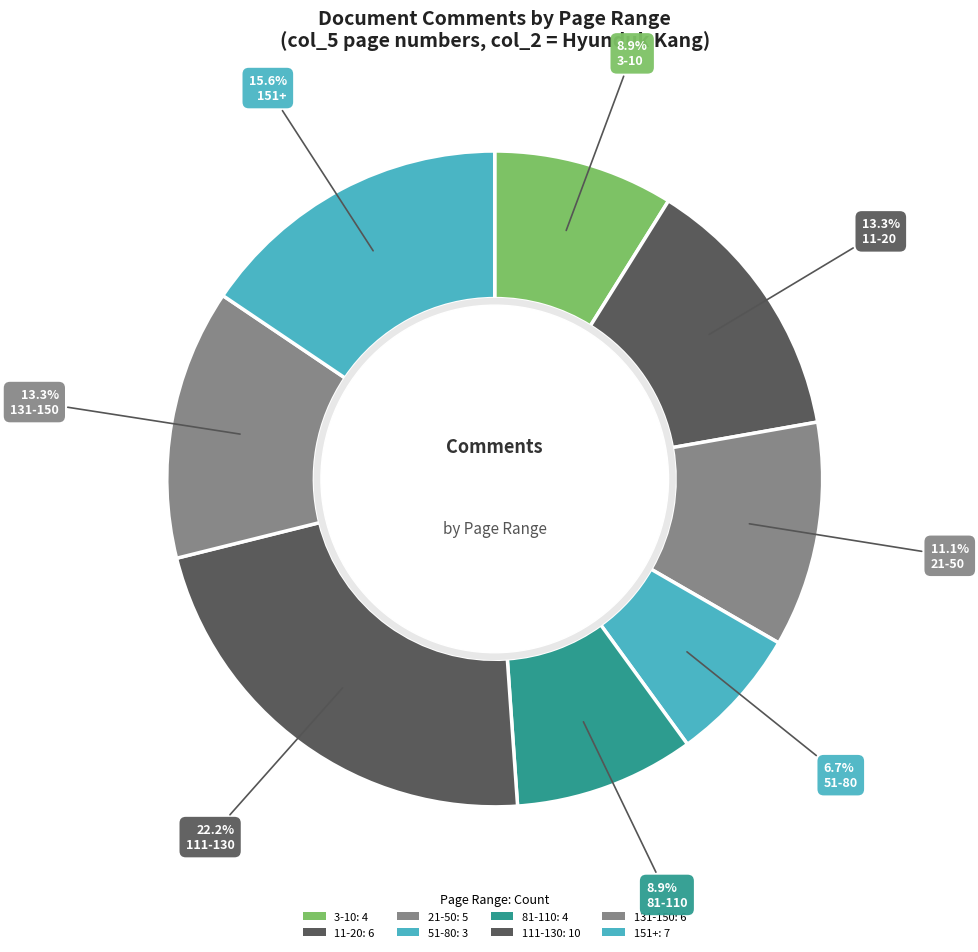

To the nearest percent, what is the average slice percentage?

12%